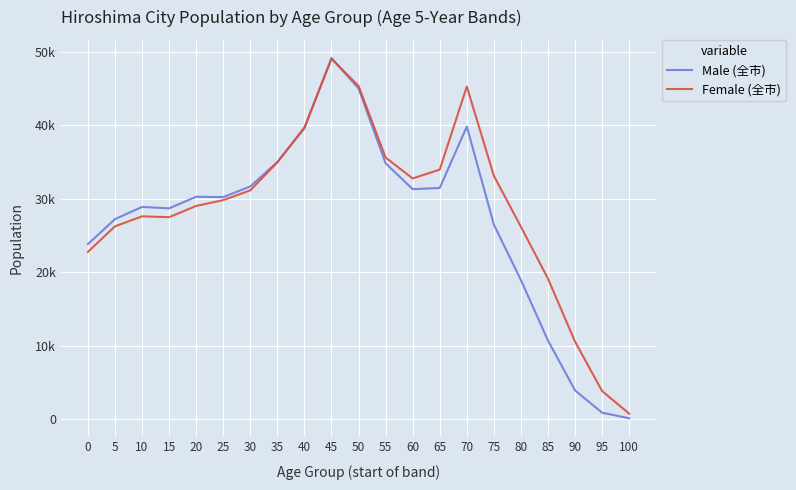

True or false: Female (全市) has more than 2 interior local peaks.

True